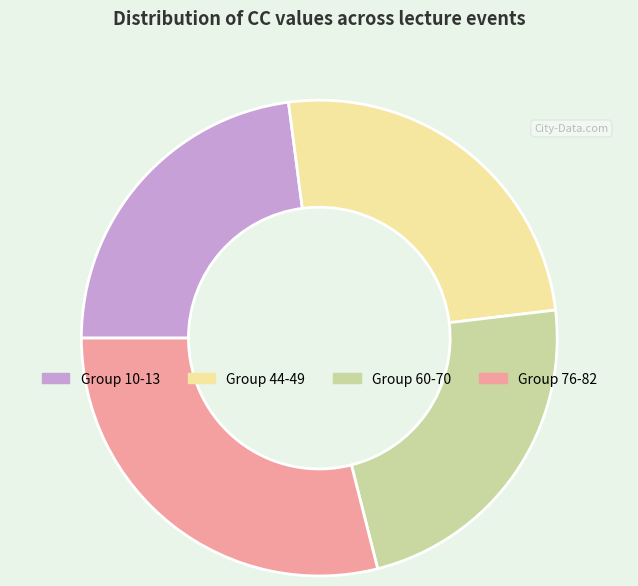

How many slices are in this pie chart?

4